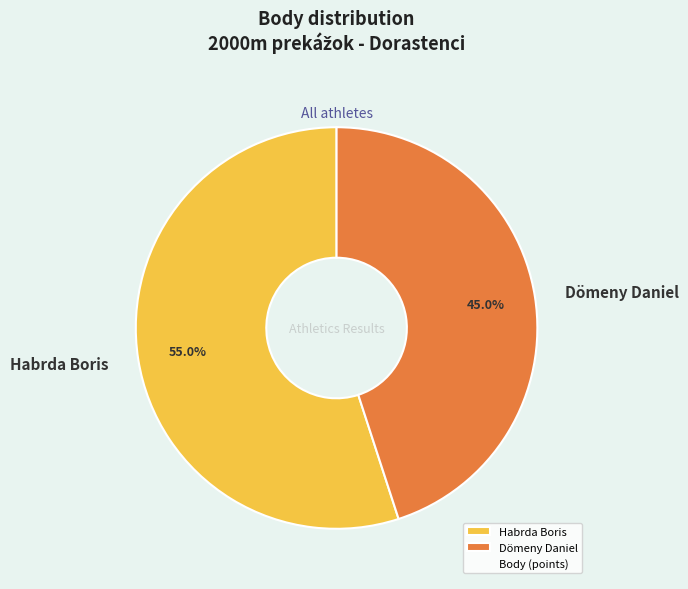

Do Habrda Boris and Dömeny Daniel together represent more than half of the pie?

Yes